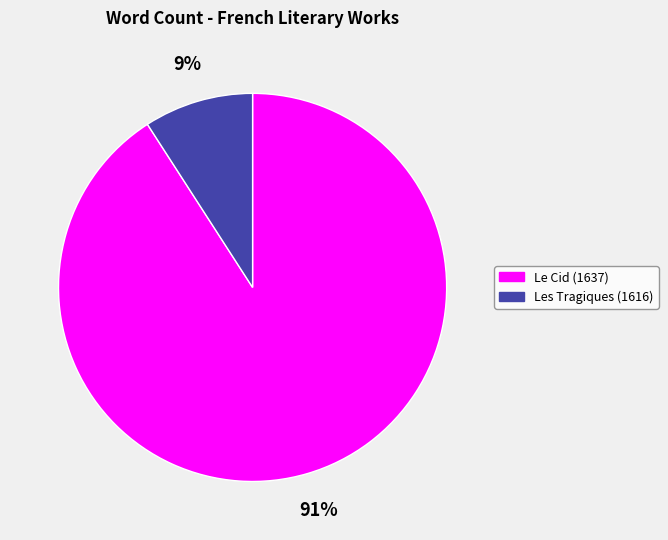

How many slices are in this pie chart?

2